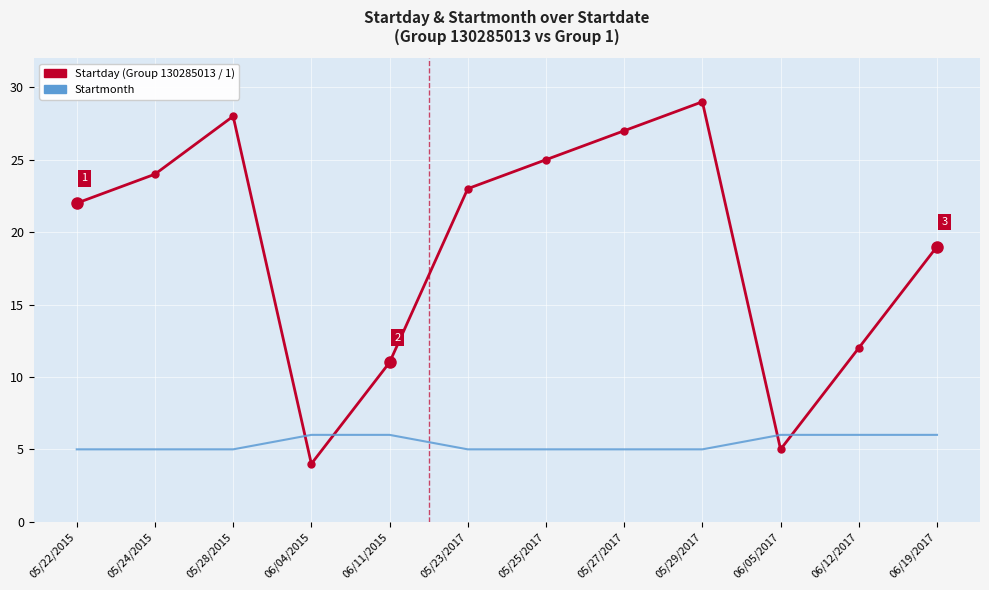

Reading right to left, transcribe all the data shown in this chart.

Startday: 19	12	5	29	27	25	23	11	4	28	24	22
Startmonth: 6	6	6	5	5	5	5	6	6	5	5	5